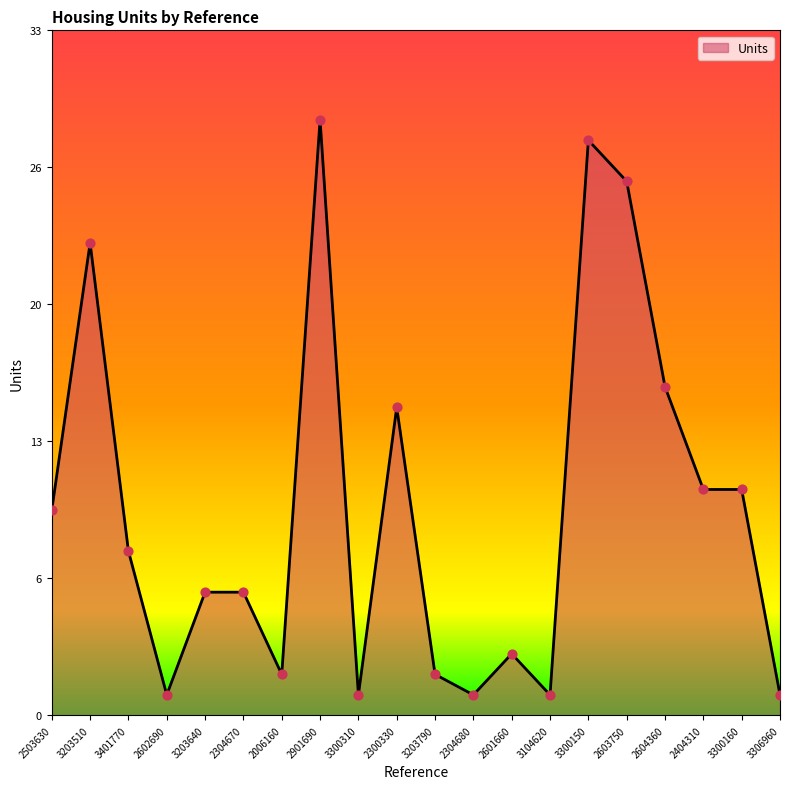

Approximately how many times larger is the value at 2603750 compared to 2304680?

26.0